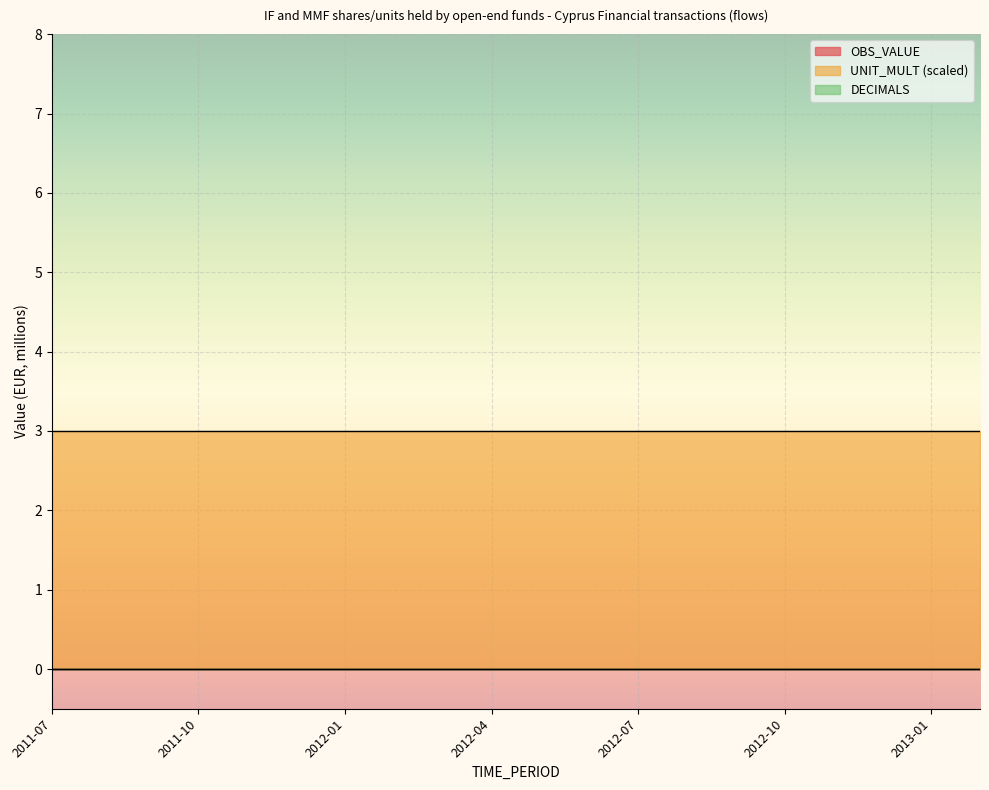

What is the label of the 8th point from the left?

2012-02